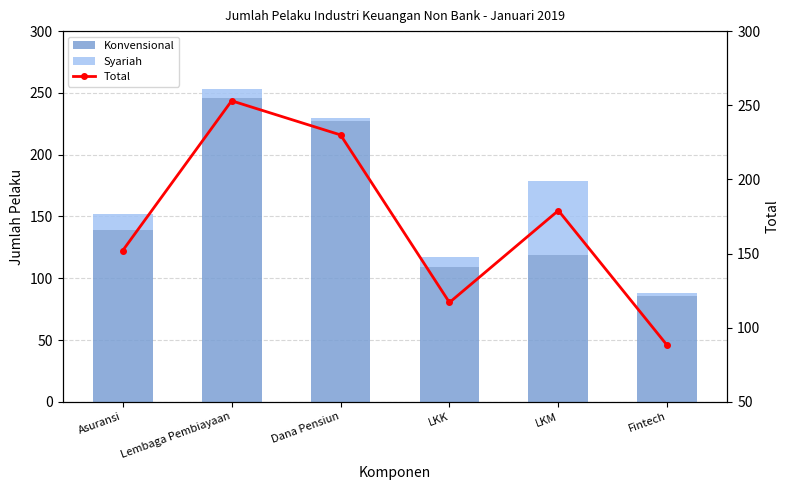

What is the average value of the Syariah series?

16